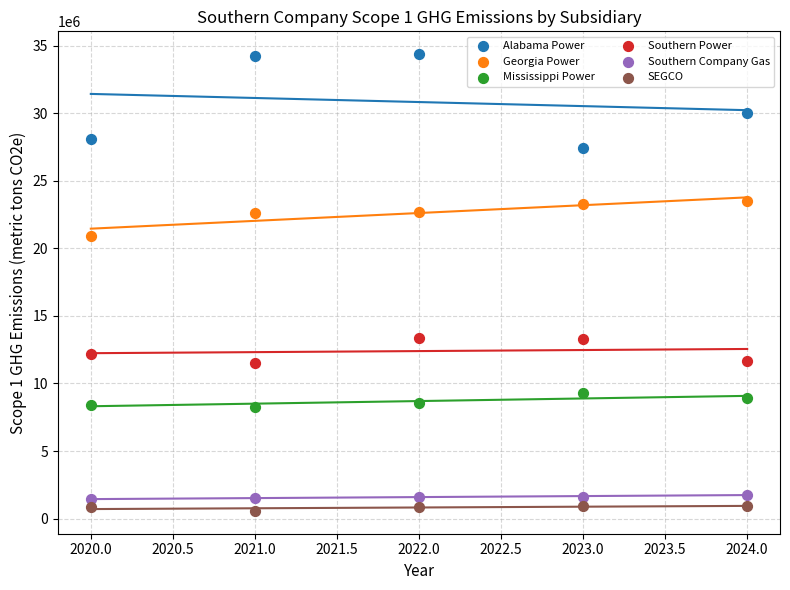

Which series reaches the maximum Y coordinate?

Alabama Power